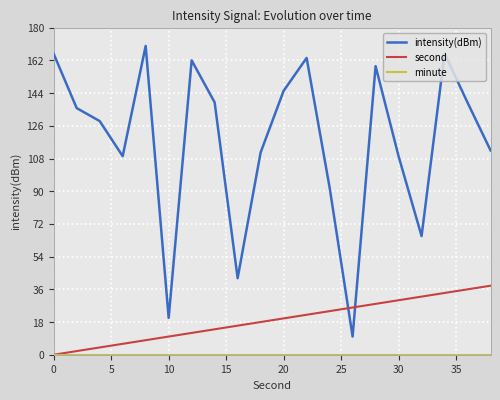

Which series has the largest total across all categories?

intensity(dBm)